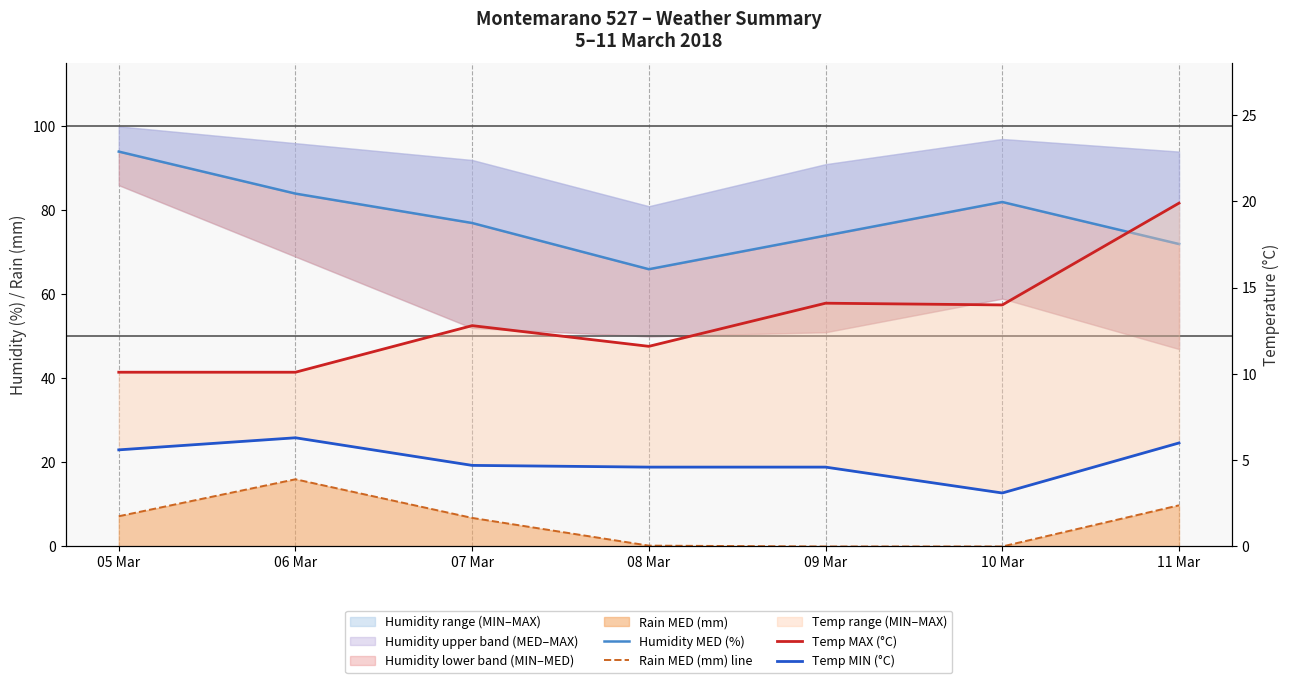

Which series has the largest total across all categories?

Humidity MED (%)